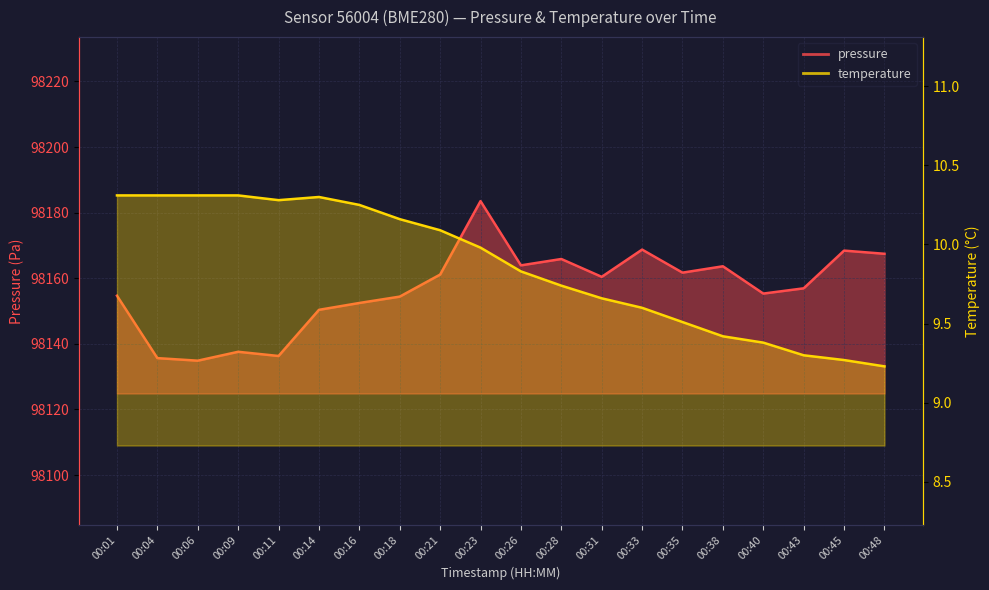

Which has a higher value, 00:16 or 00:21?

00:21